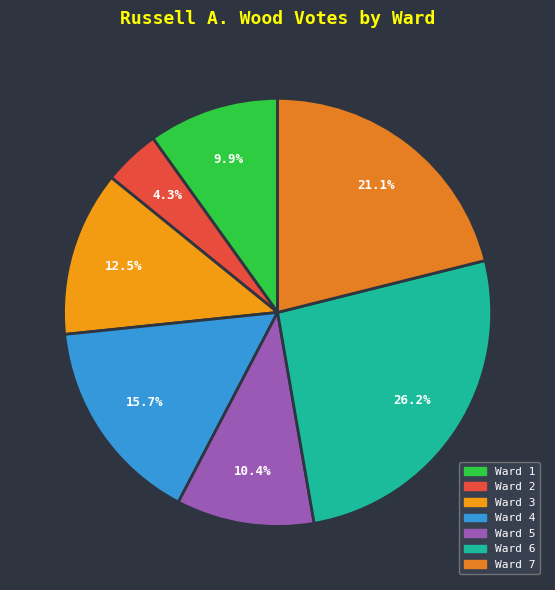

Which slice is the largest?

Ward 6